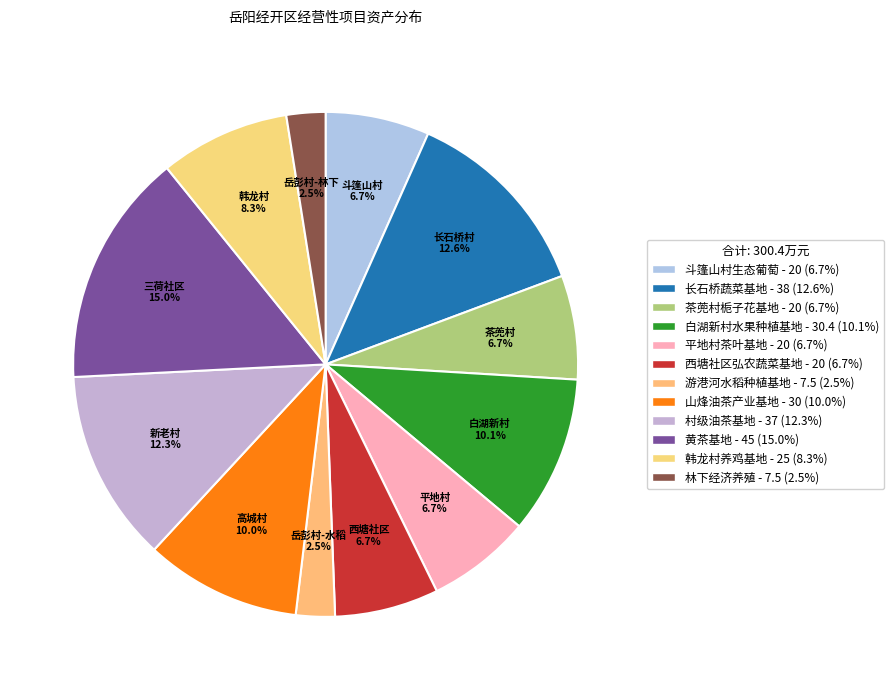

Is there any slice that represents more than half of the pie?

No